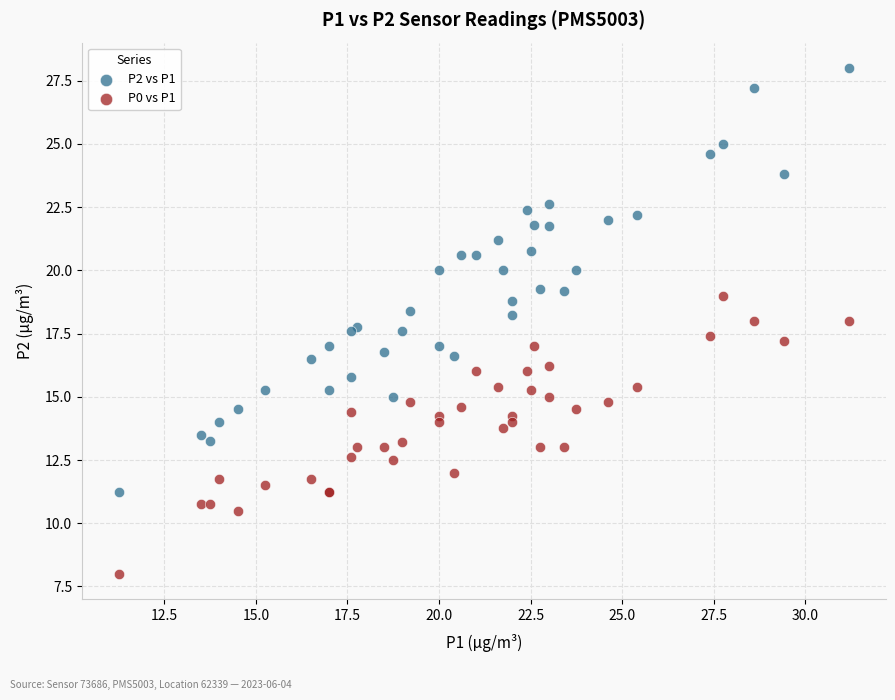

Which series contains the highest Y value?

P2 vs P1